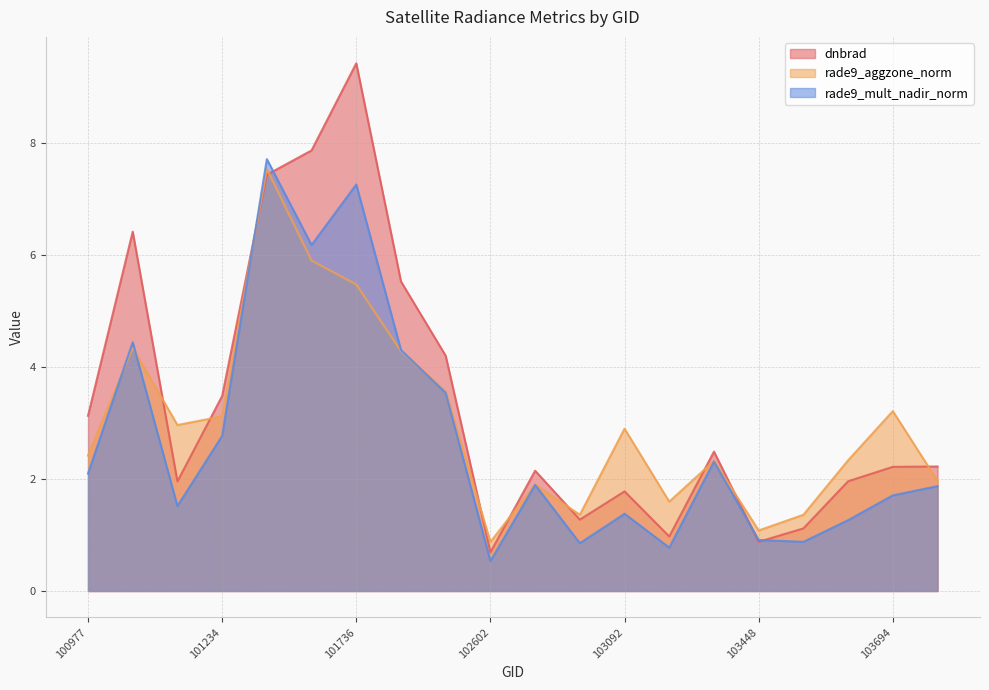

What value does the rade9_mult_nadir_norm series have at 103566?

0.9